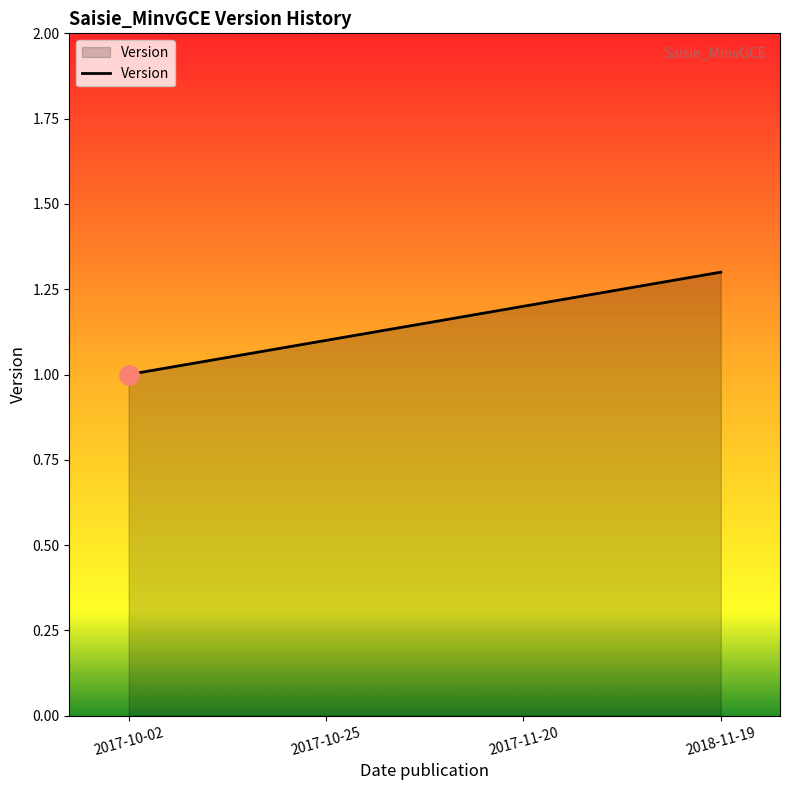

Reading left to right, extract all data points from this chart.

1.0	1.1	1.2	1.3